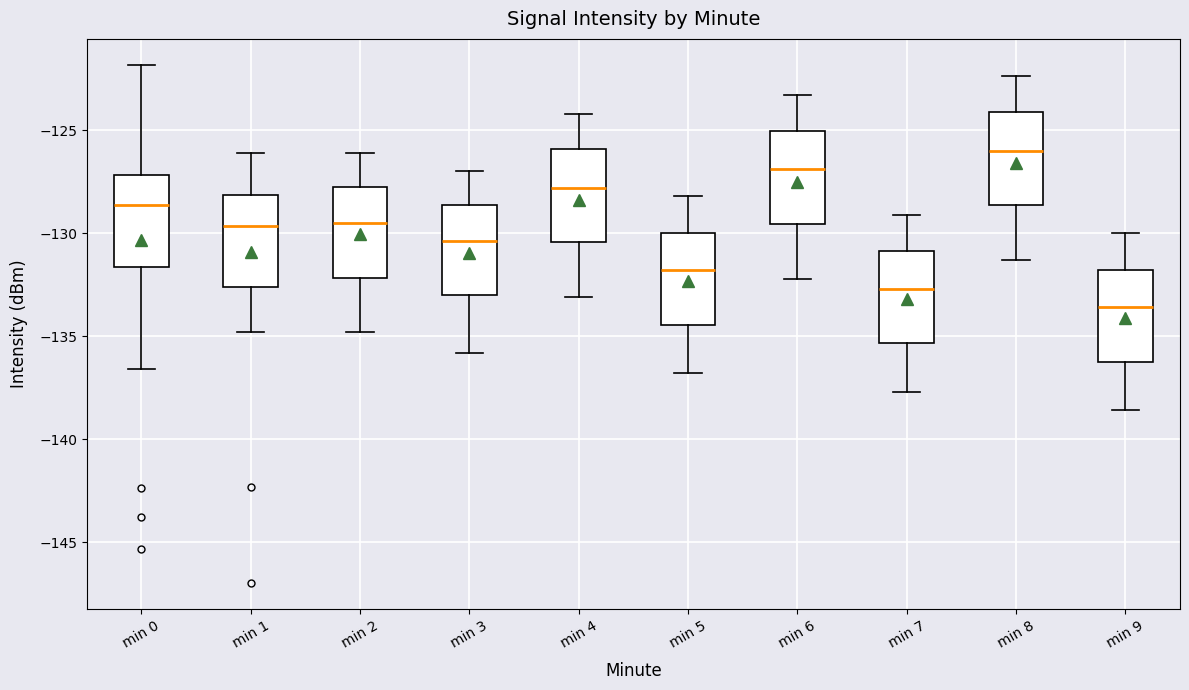

Which box has the lowest median line?

min 9